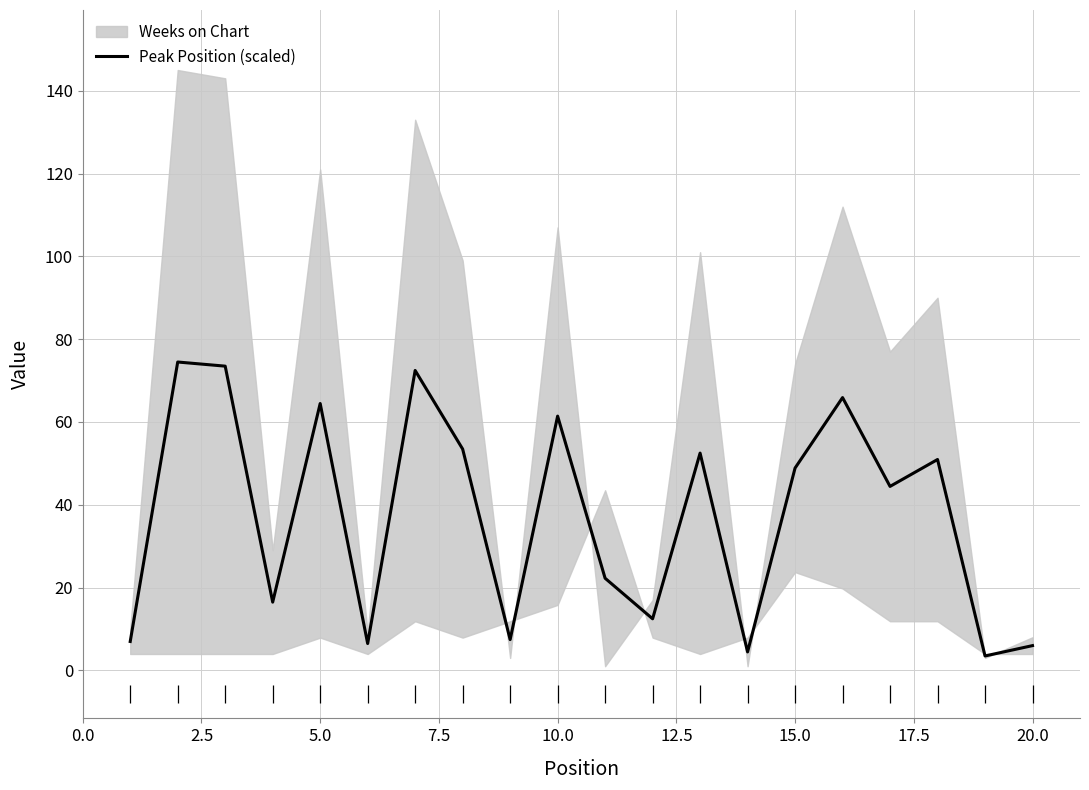

Reading left to right, transcribe all the data shown in this chart.

7.0	74.5	73.5	16.5	64.5	6.5	72.4	53.5	7.4	61.4	22.2	12.5	52.5	4.5	48.9	65.9	44.4	50.9	3.5	6.0